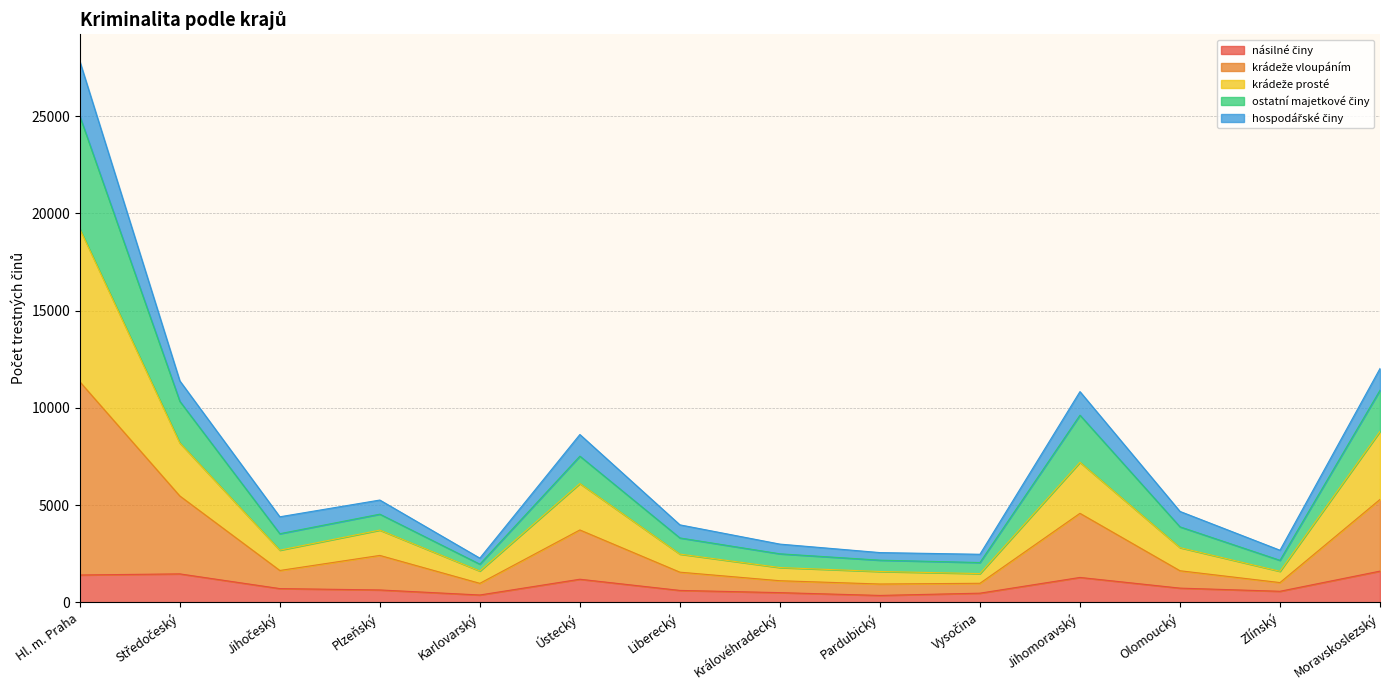

At which category is the sum across all series the highest?

Hl. m. Praha